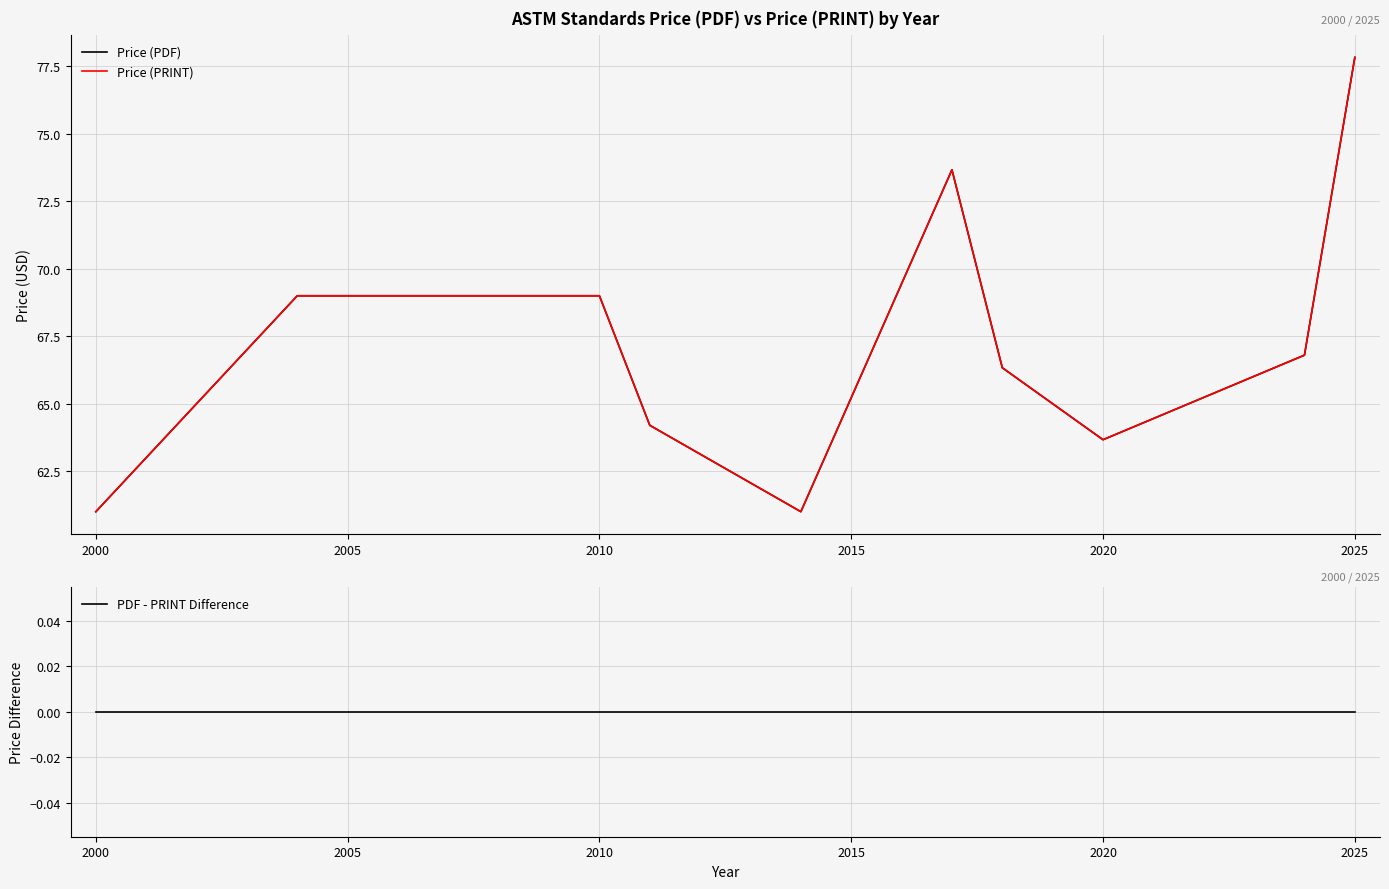

Count the number of categories in the chart.

10